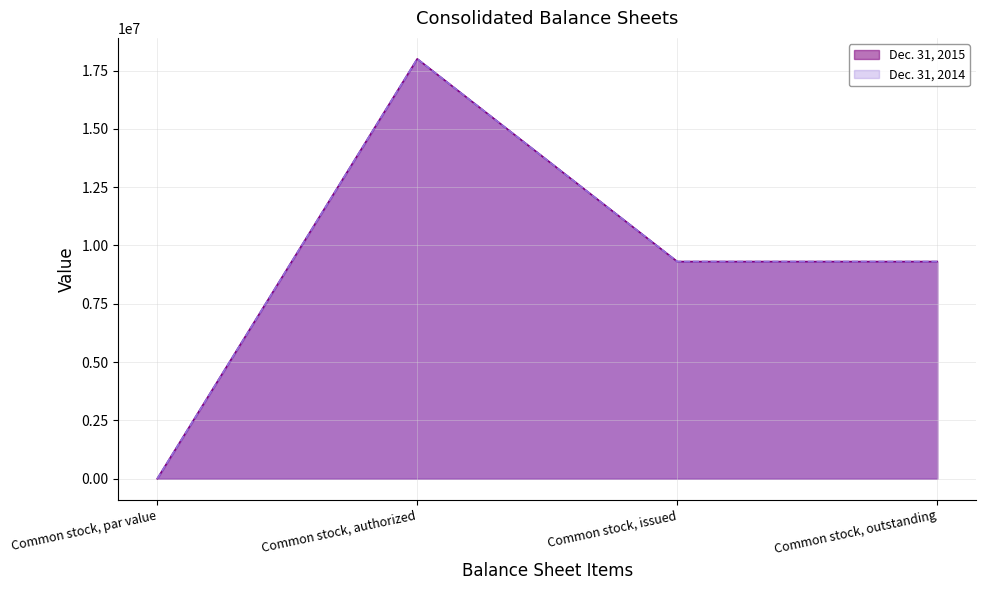

What is the total value across all series at Common stock, issued?

18621826